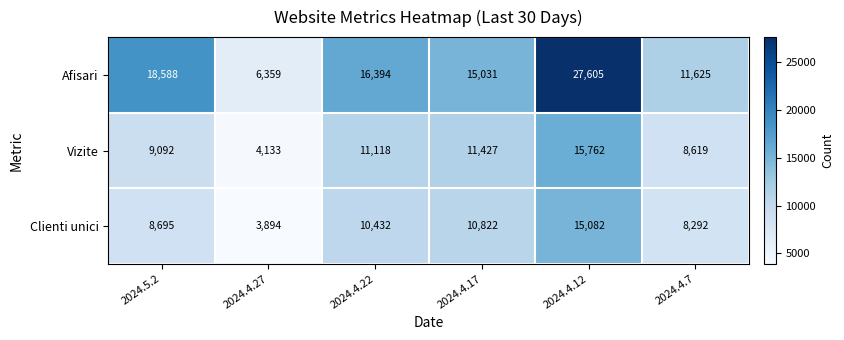

At 2024.4.7, list the series in order from largest to smallest.

Afisari, Vizite, Clienti unici